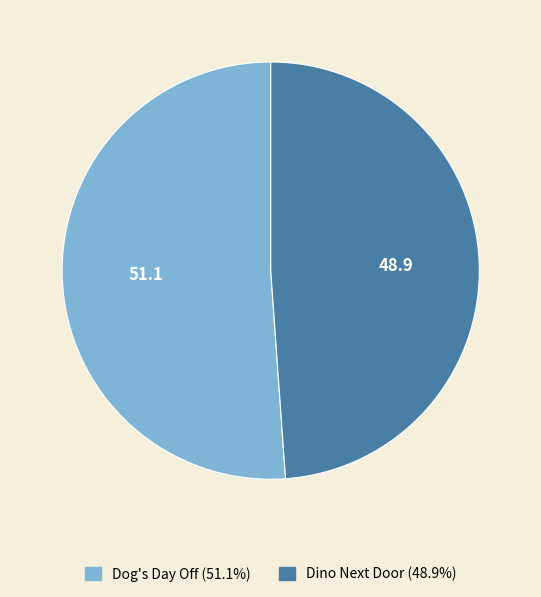

The Dog's Day Off slice represents 39% of the pie. True or false?

False